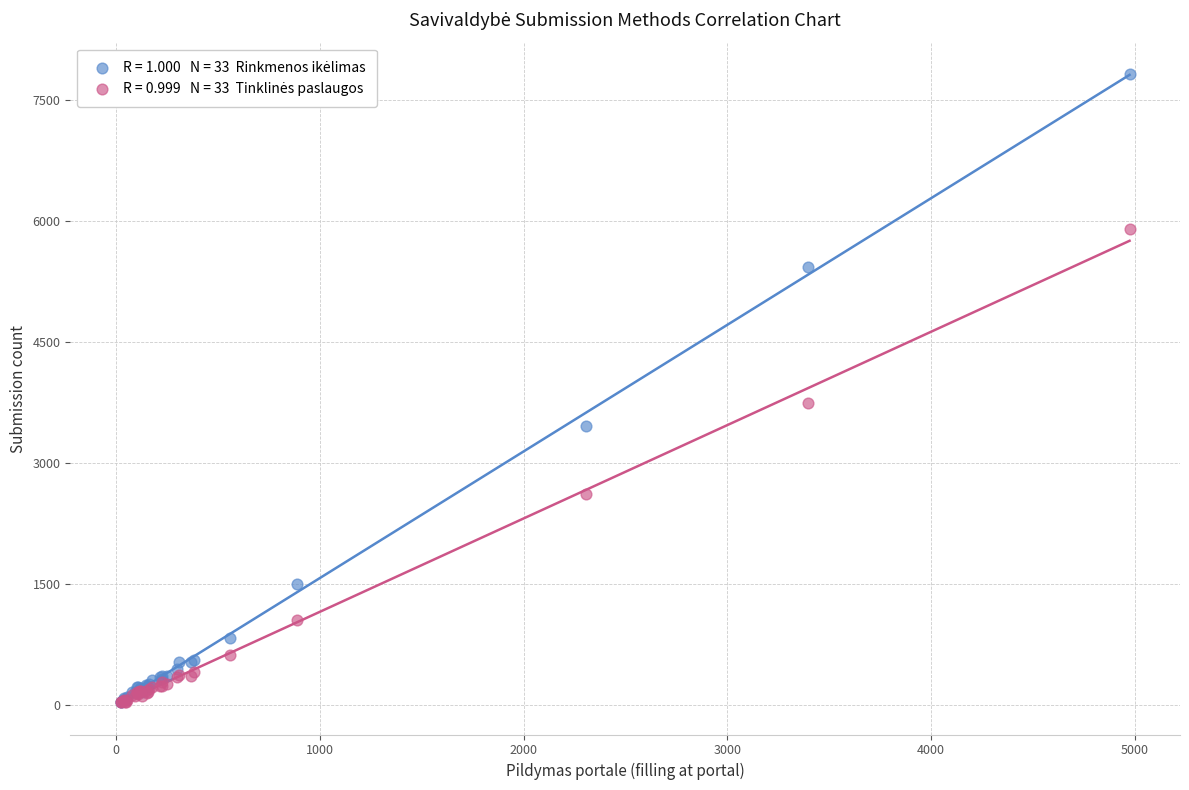

Across all series, what Y value is closest to 3927?

3747